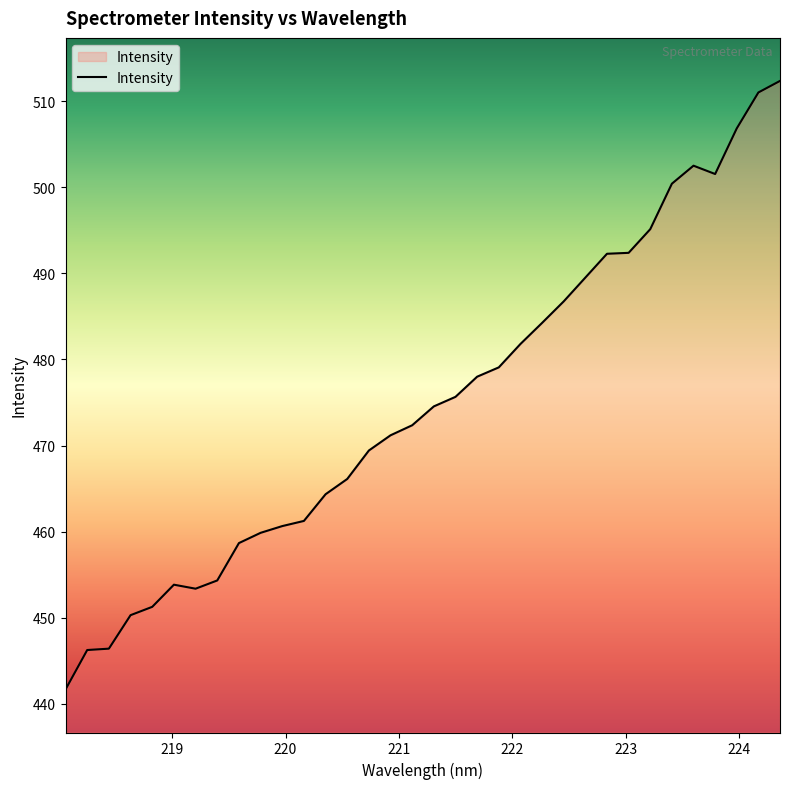

What is the maximum value shown in the chart?

512.4